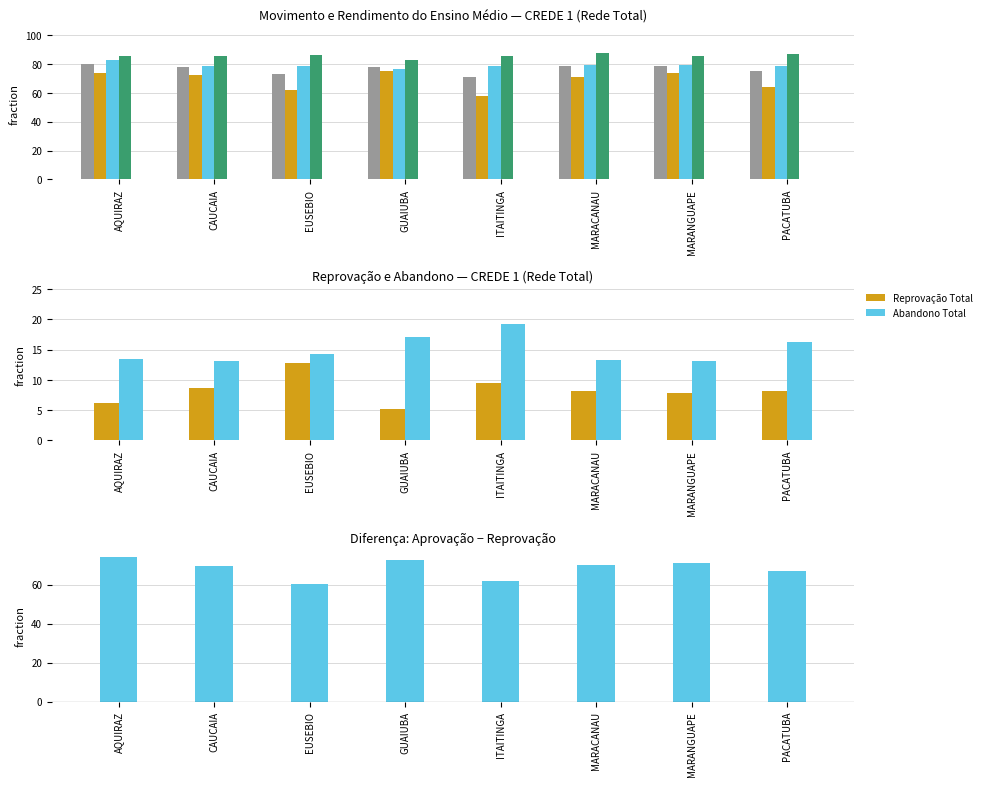

Is the value of Aprovação 3ª Série at ITAITINGA greater than the value of Reprovação Total at PACATUBA?

Yes